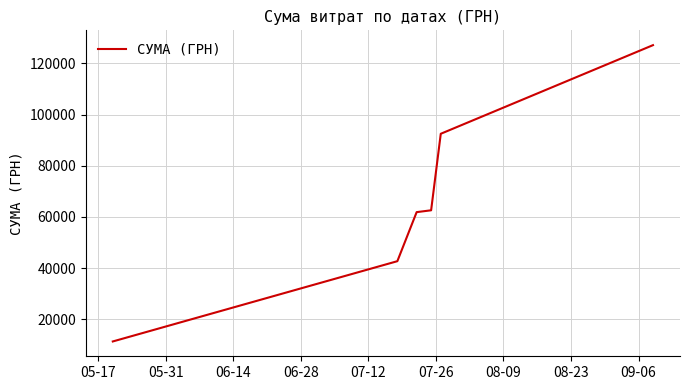

What is the greatest value displayed?

127094.7